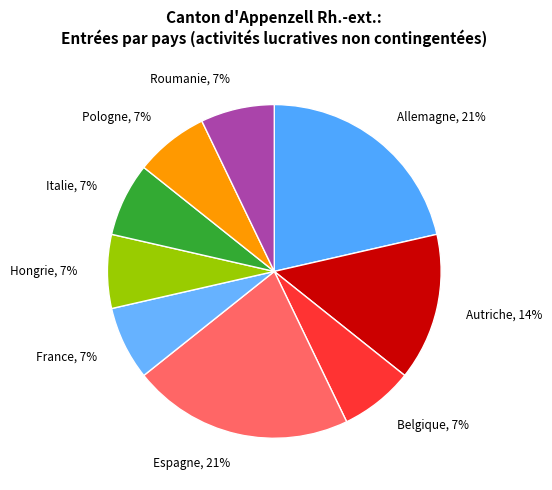

Is Espagne the majority of the pie?

No